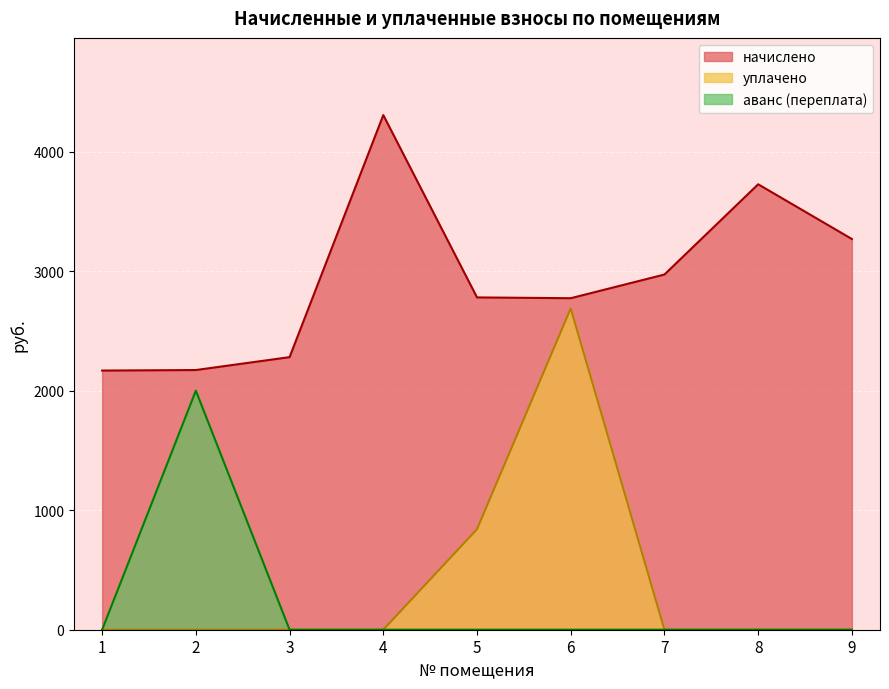

At which category is the sum across all series the highest?

6